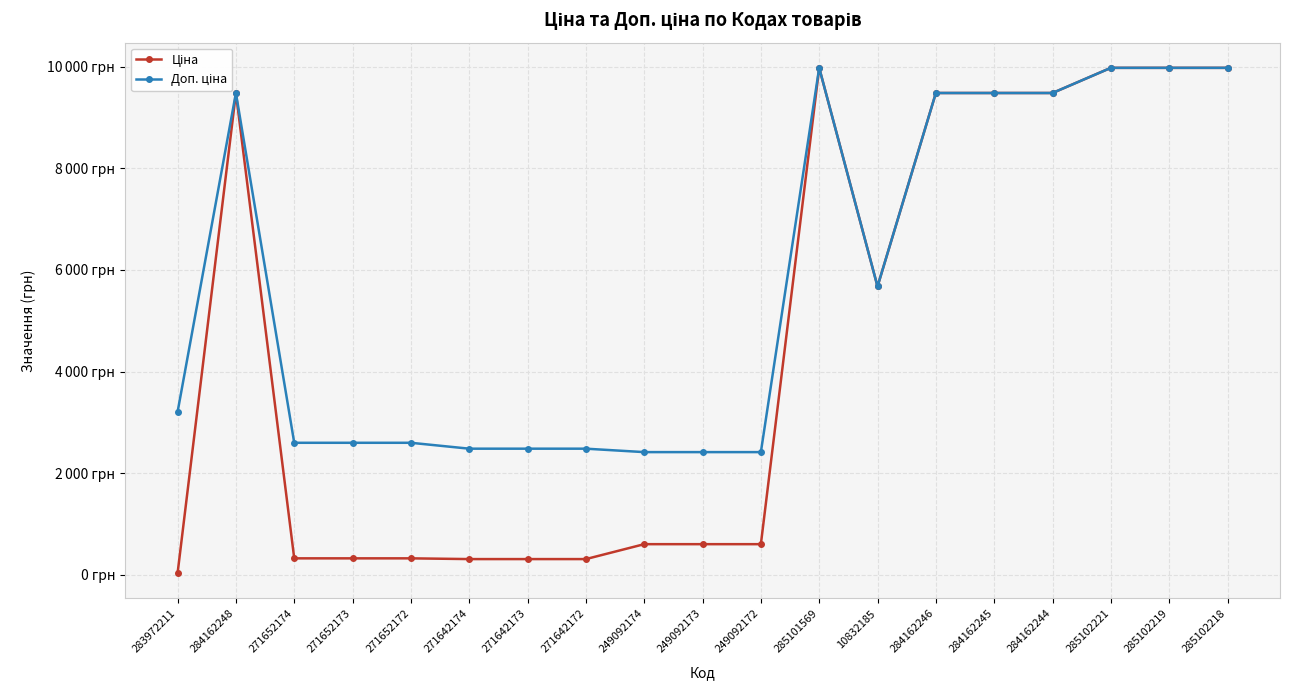

Which series has the largest total across all categories?

Доп. ціна